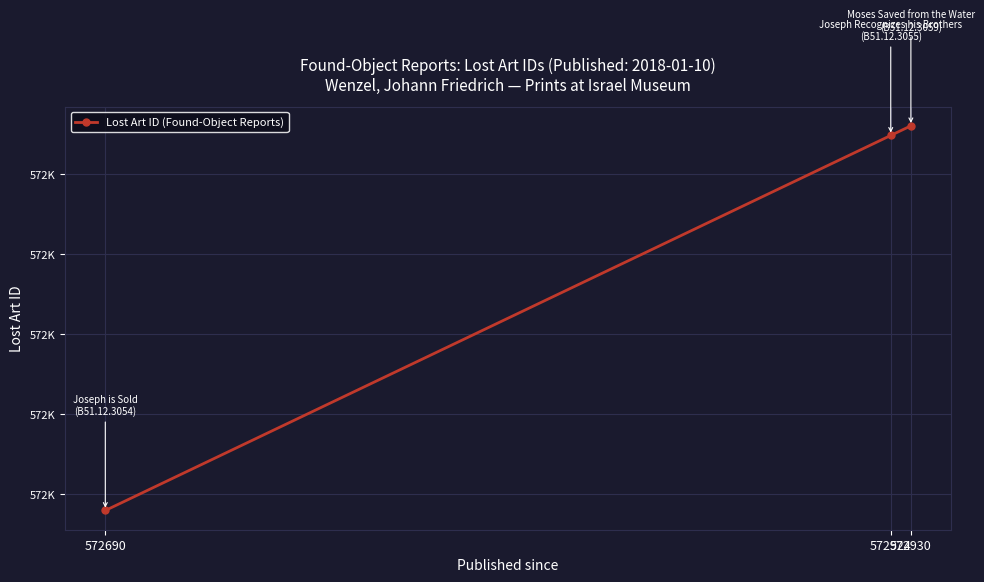

What is the minimum value shown in the chart?

572690